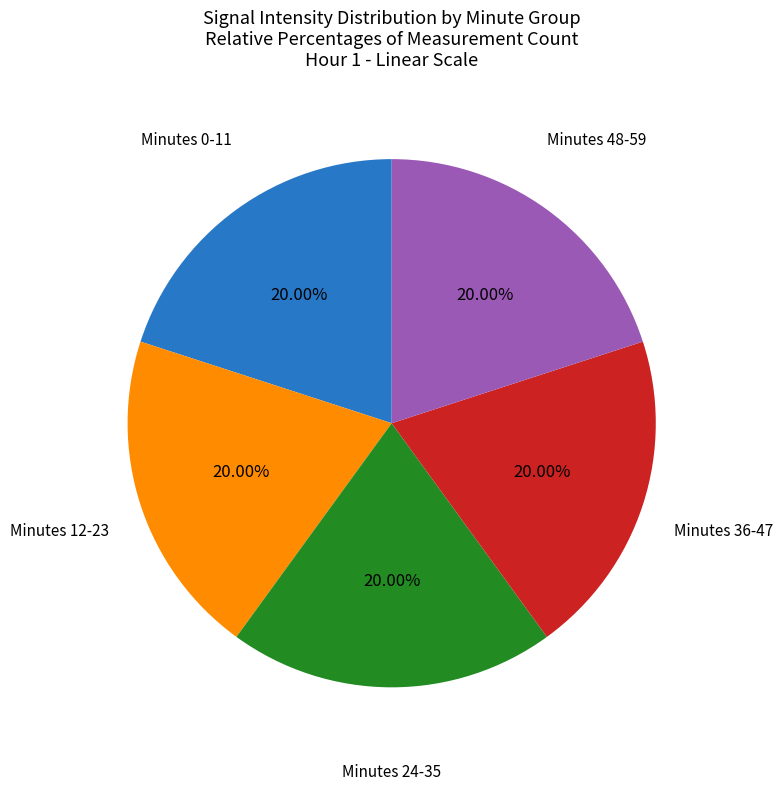

Combined, do Minutes 12-23 and Minutes 0-11 account for over 50%?

No